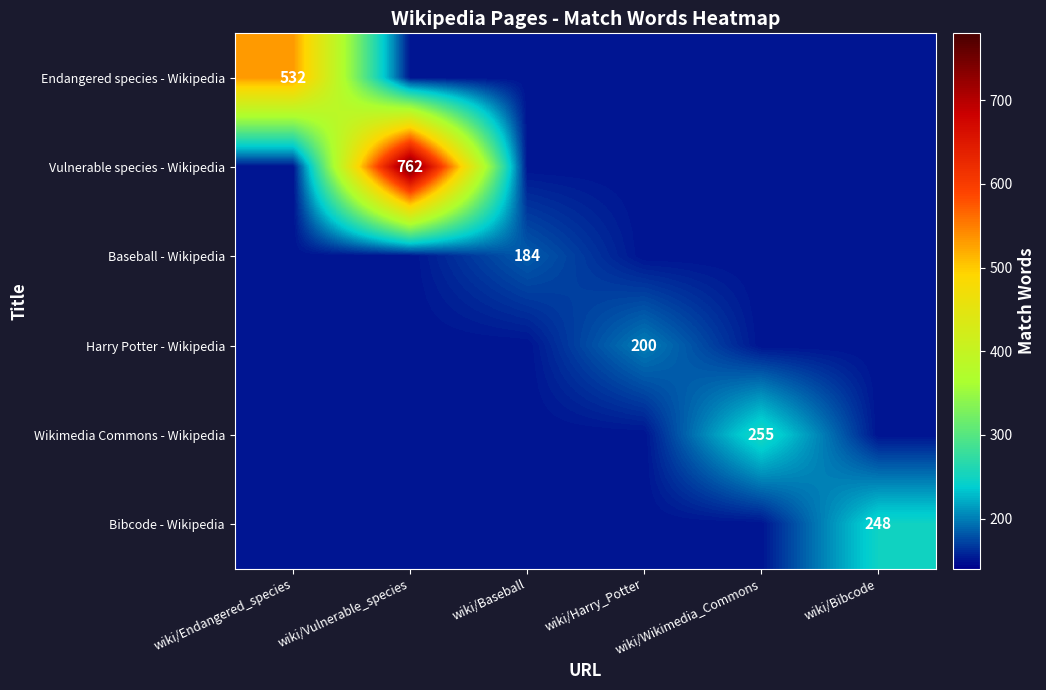

What is the greatest value displayed?

762